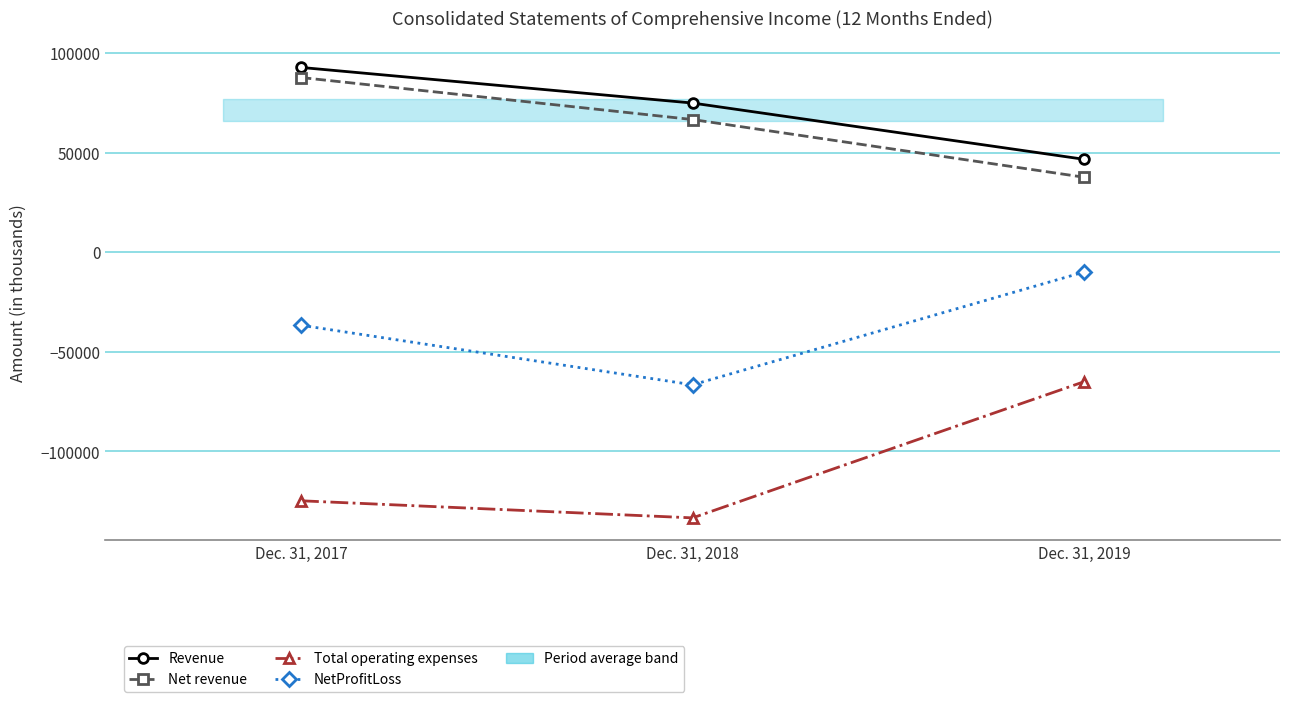

What is the difference between the highest and lowest values at Dec. 31, 2018?

208229